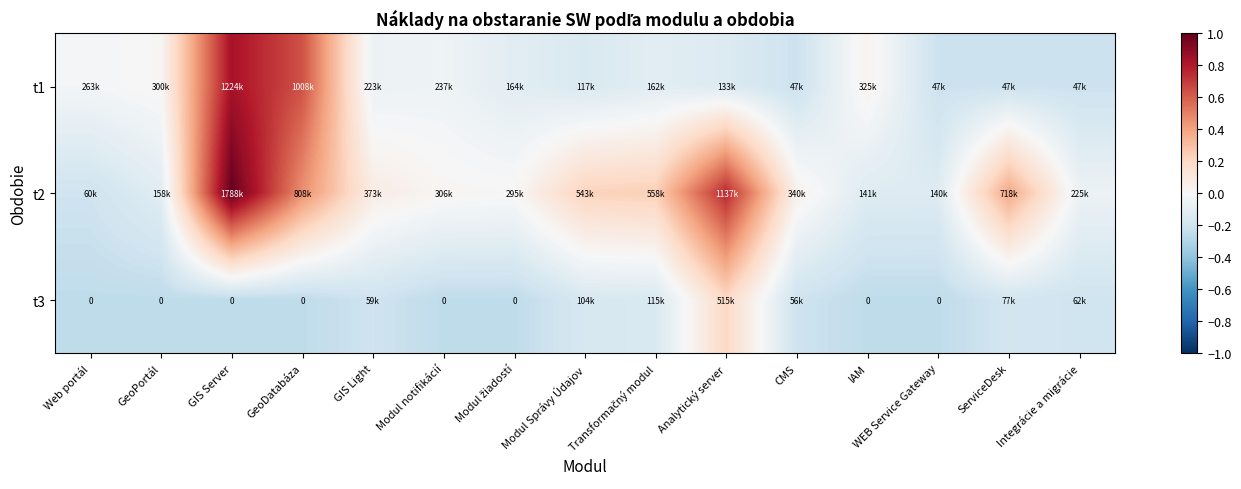

How many series are shown in this chart?

3